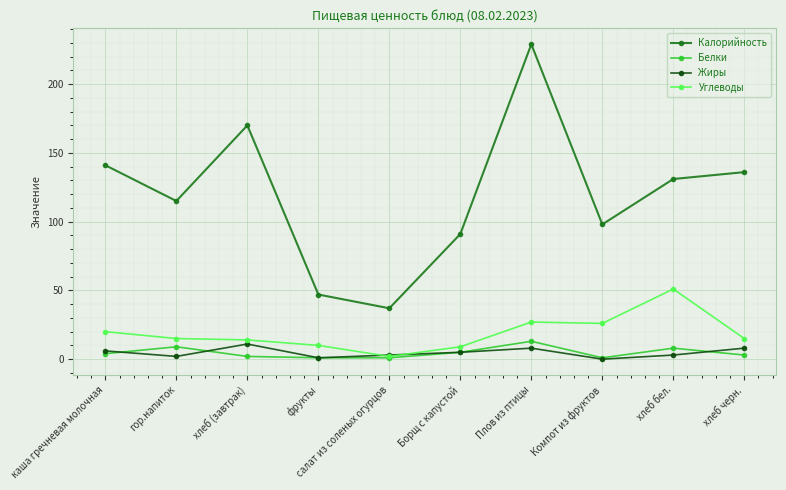

How many lines are shown in the chart?

4